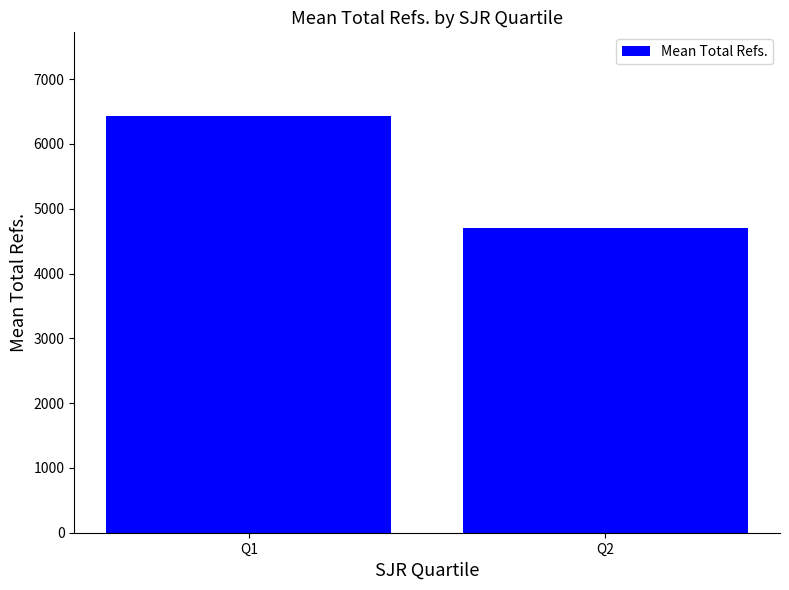

Rank the categories by value from lowest to highest.

Q2, Q1